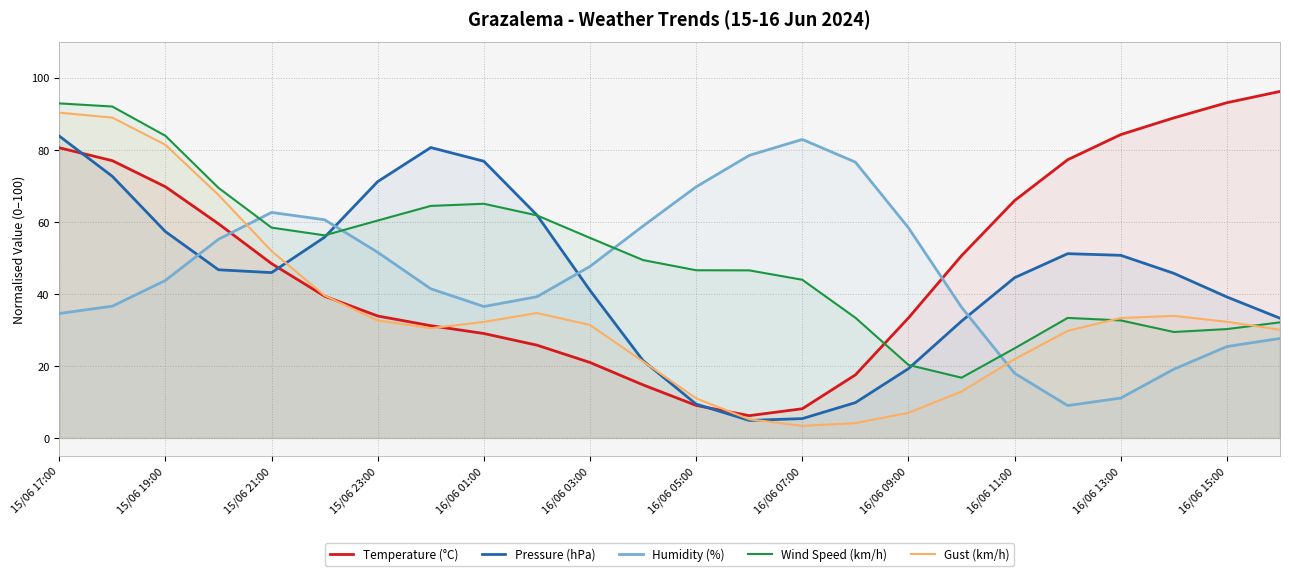

At which label does Pressure (hPa) reach its peak?

15/06 17:00